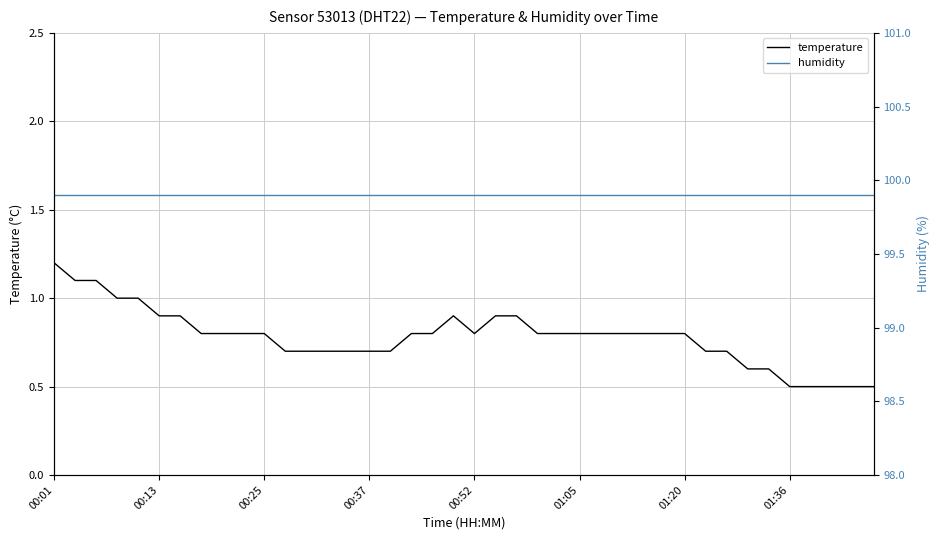

What is the total value across all series at 34?

100.5